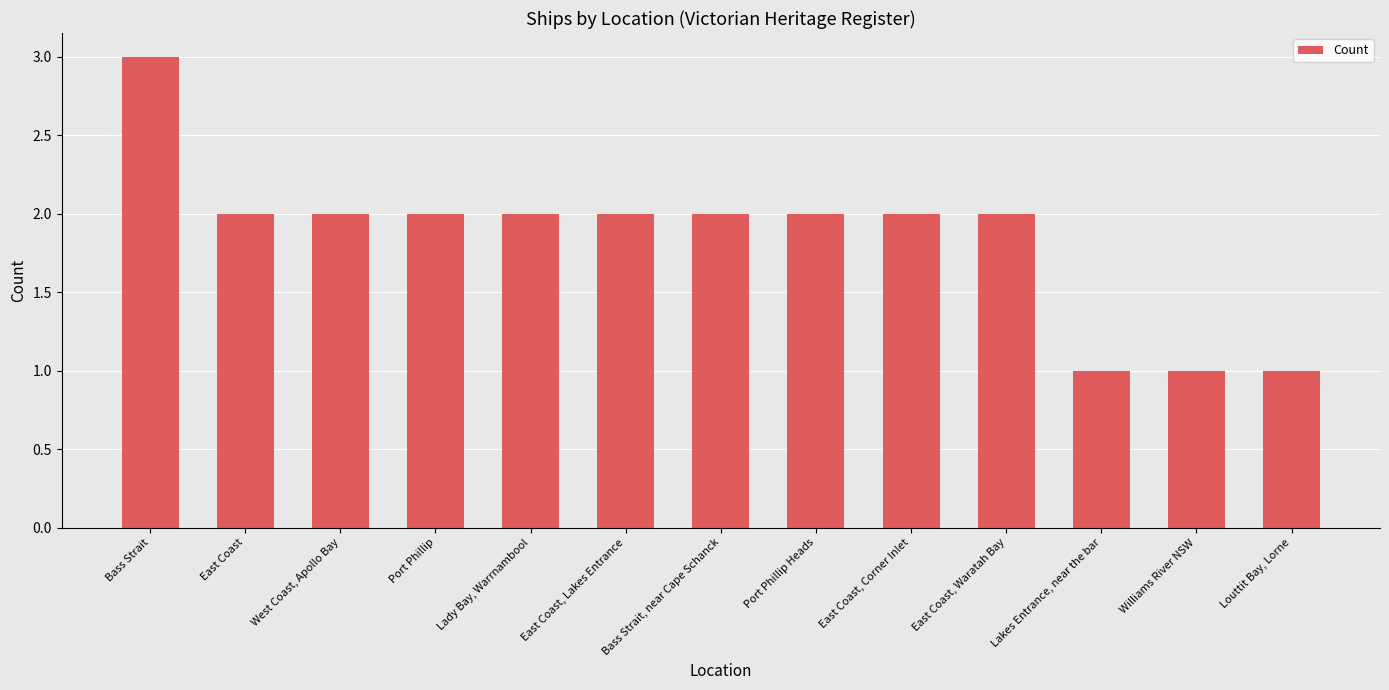

The chart shows a value of 2 at Port Phillip Heads. True or false?

True